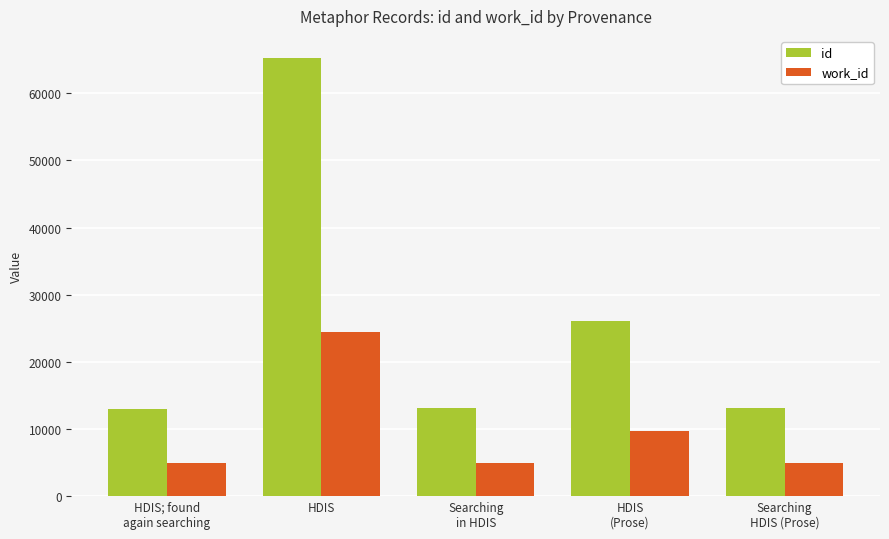

What is the sum of all work_id values?

48750